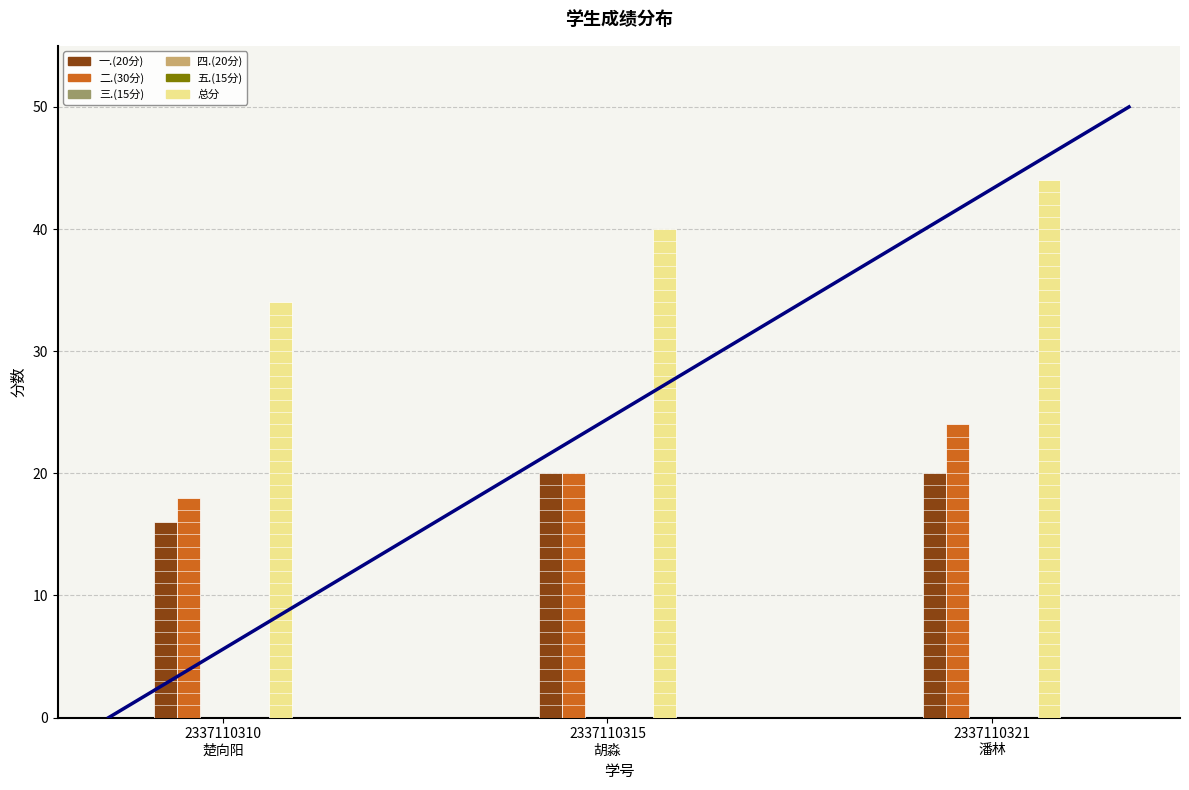

What is the label of the 1st bar from the left?

2337110310
楚向阳